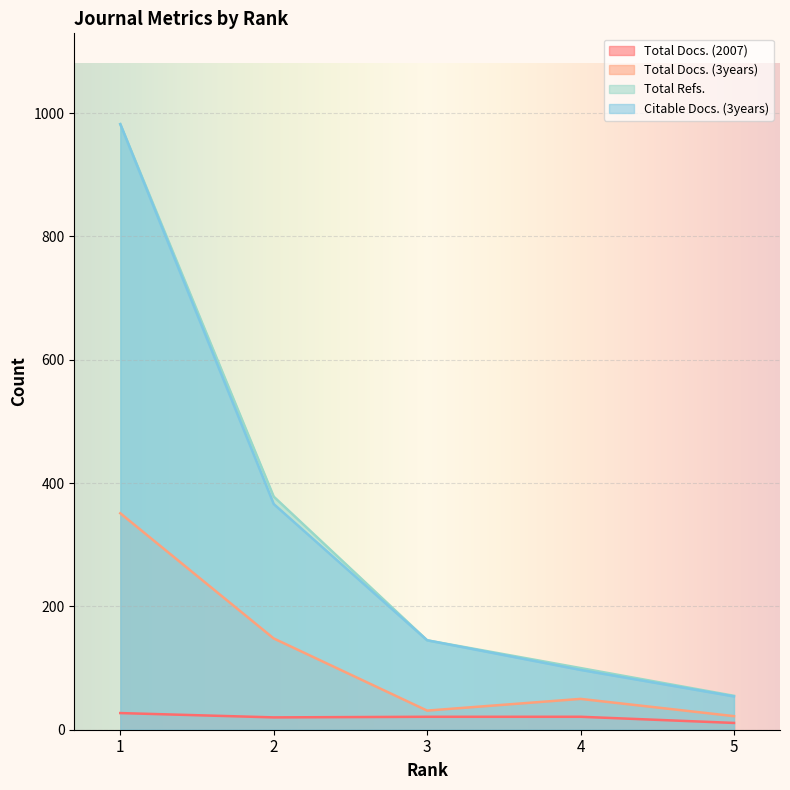

True or false: Total Docs. (3years) and Total Docs. (2007) intersect in this chart.

False